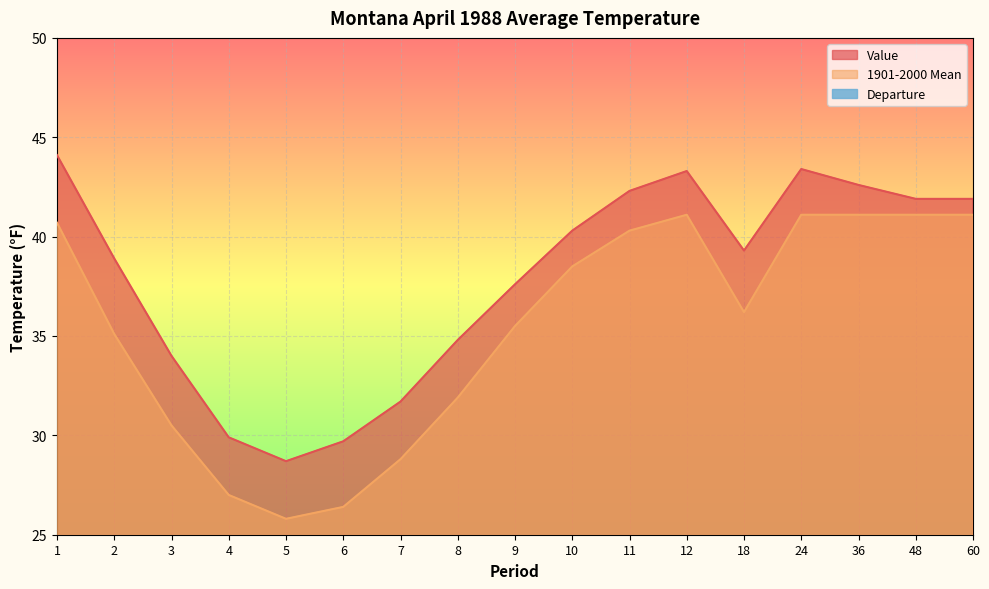

Is it true that Departure equals 1.4 at 24?

False